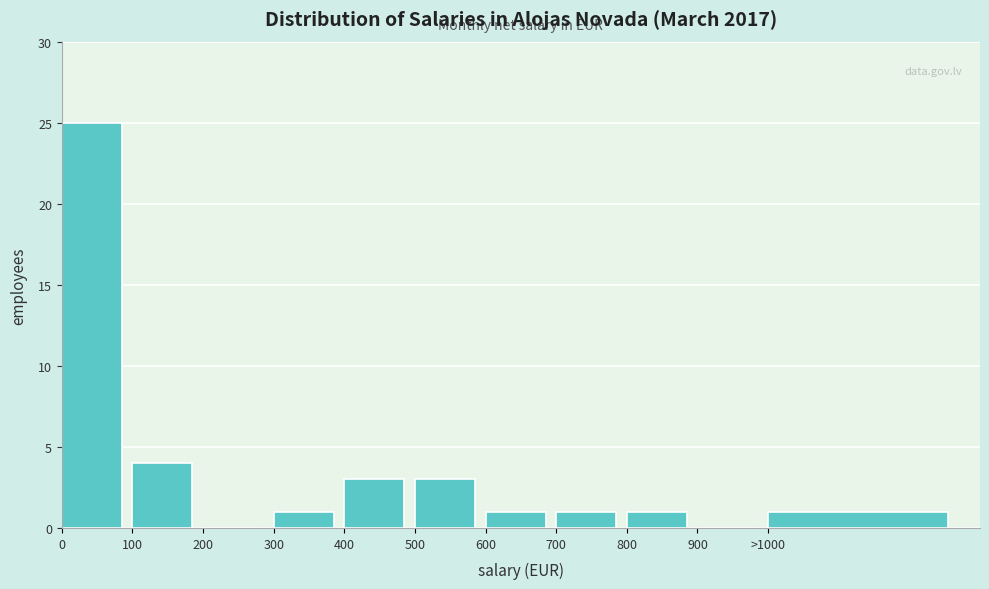

Reading right to left, extract all data points from this chart.

>1000=1	900=0	800=1	700=1	600=1	500=3	400=3	300=1	200=0	100=4	0=25